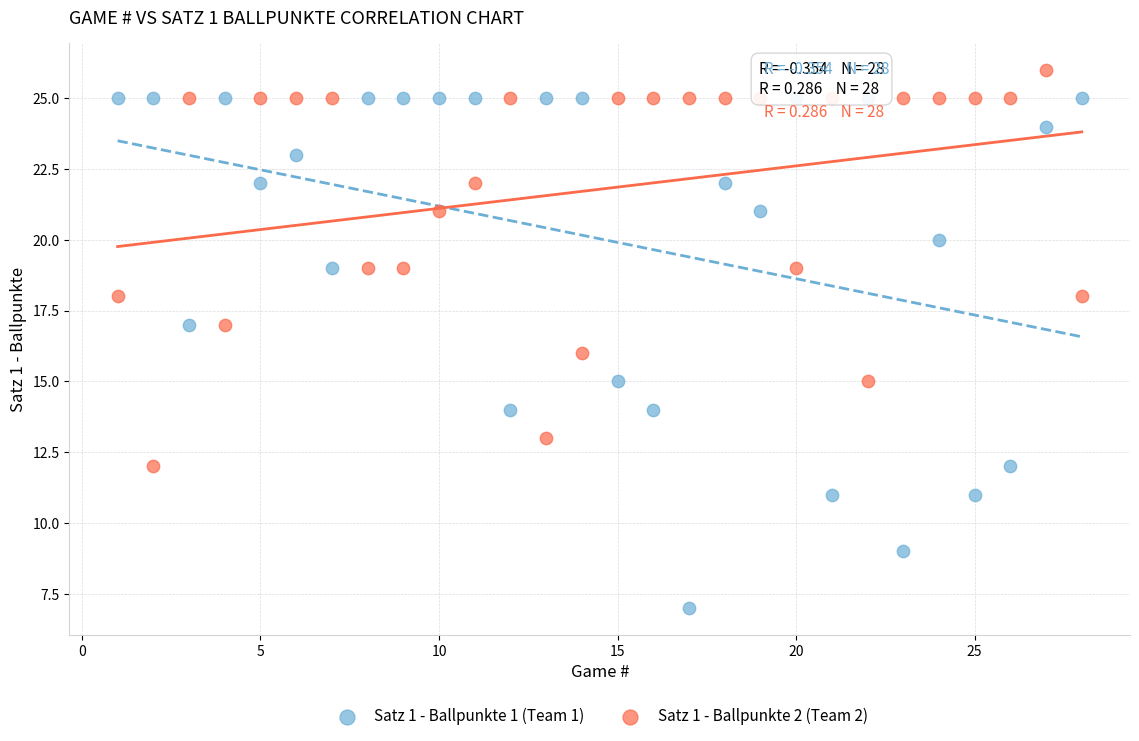

Which series reaches the maximum Y coordinate?

Satz 1 - Ballpunkte 2 (Team 2)